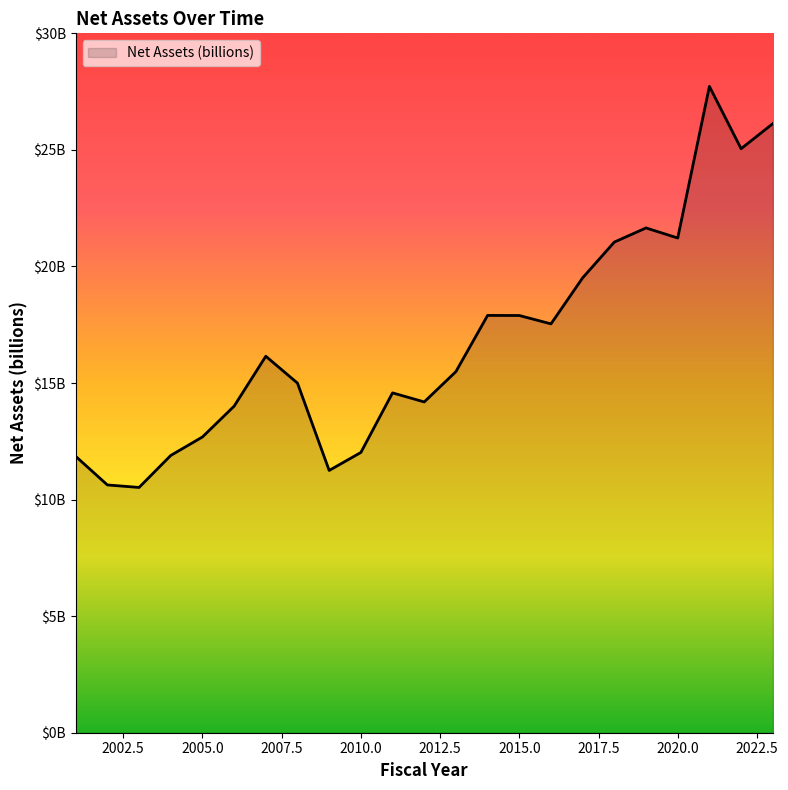

Is this an area chart (filled region under the line)?

Yes